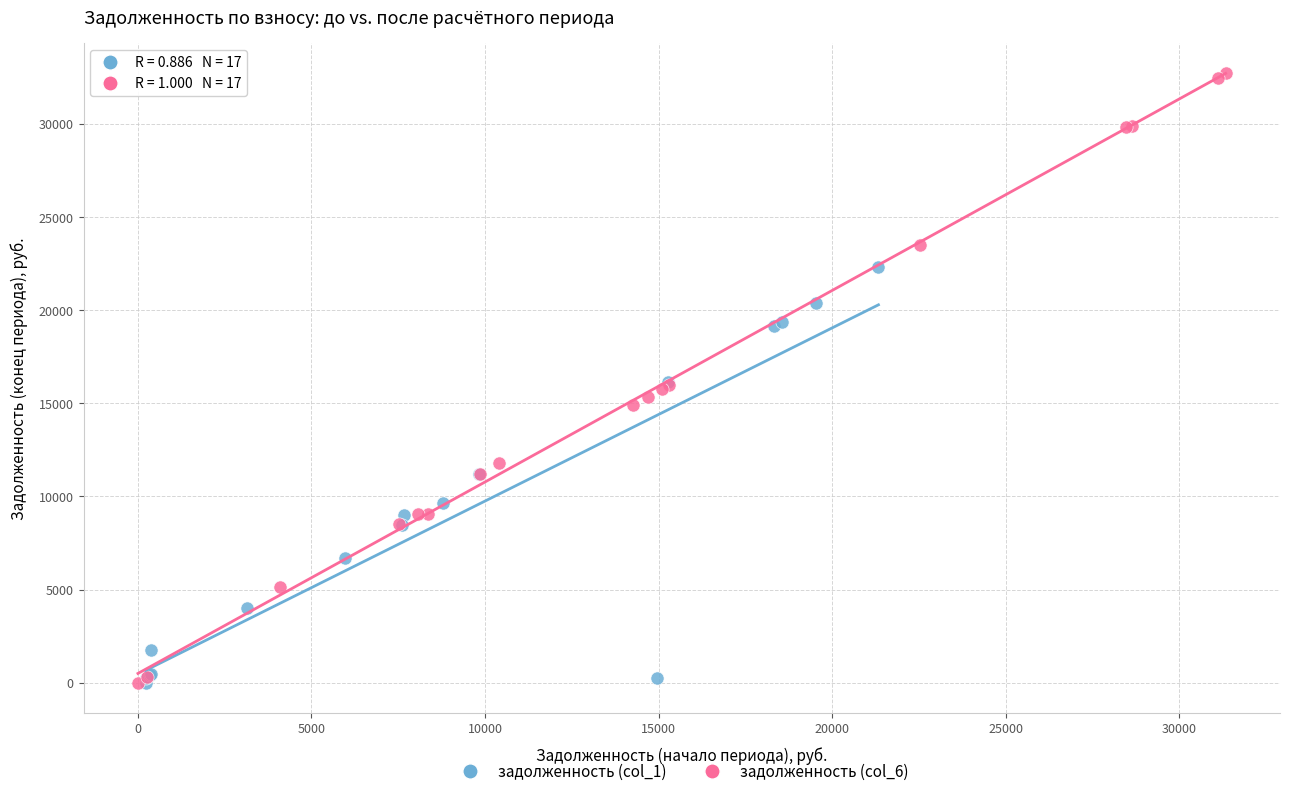

Which series reaches the maximum Y coordinate?

задолженность (col_6)